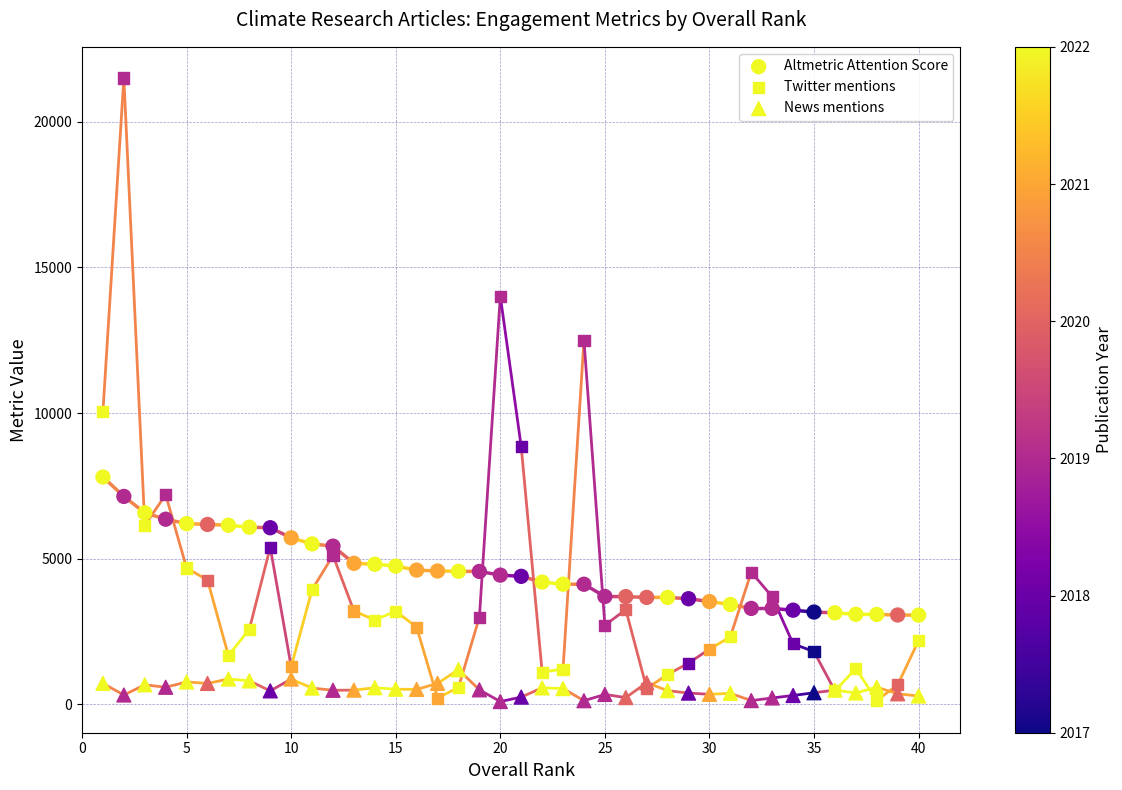

Which series reaches the maximum Y coordinate?

Twitter mentions